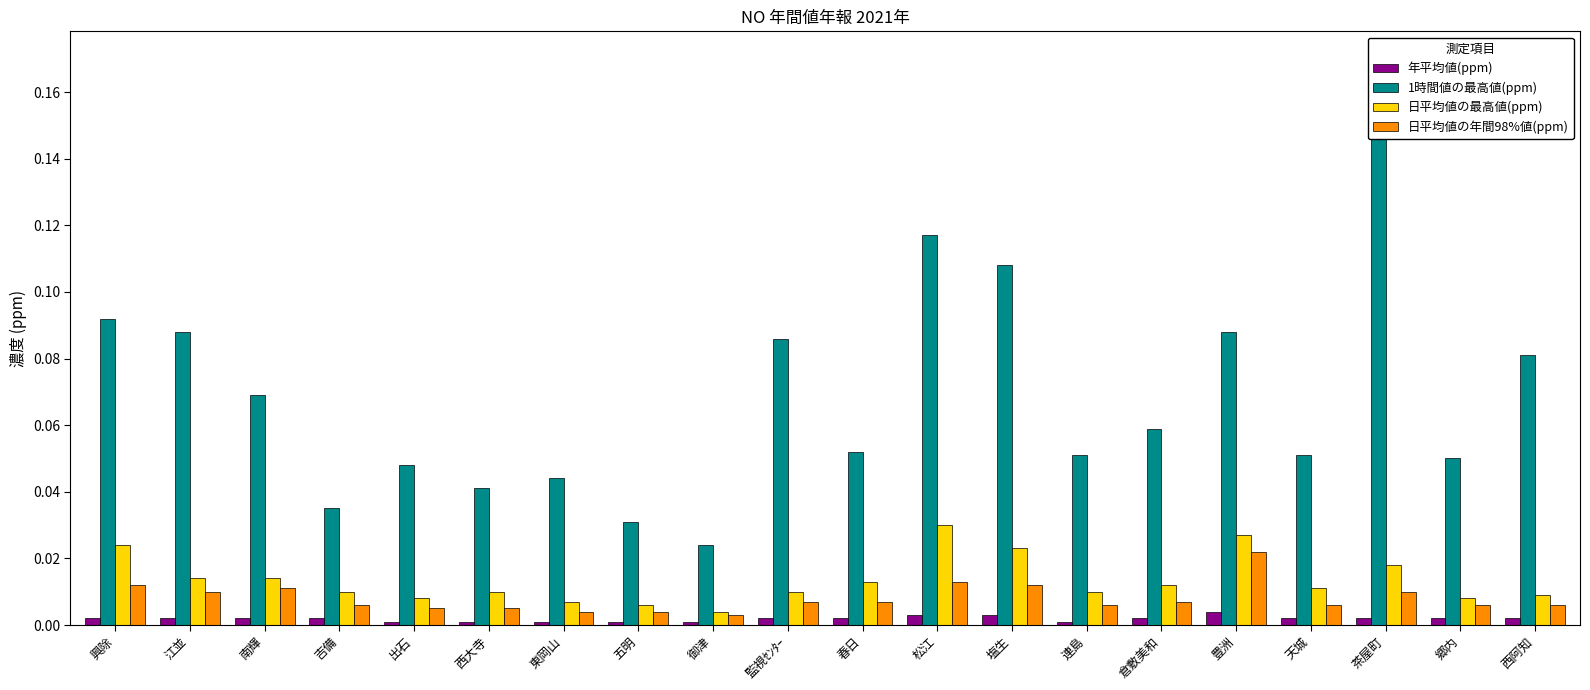

How many categories are shown in the chart?

20